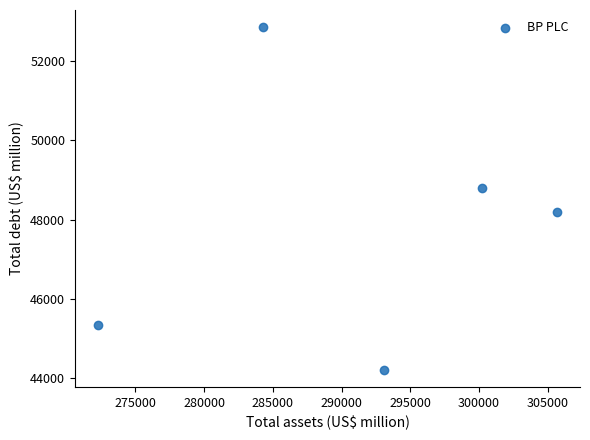

What is the range of X values (max minus min)?

33428